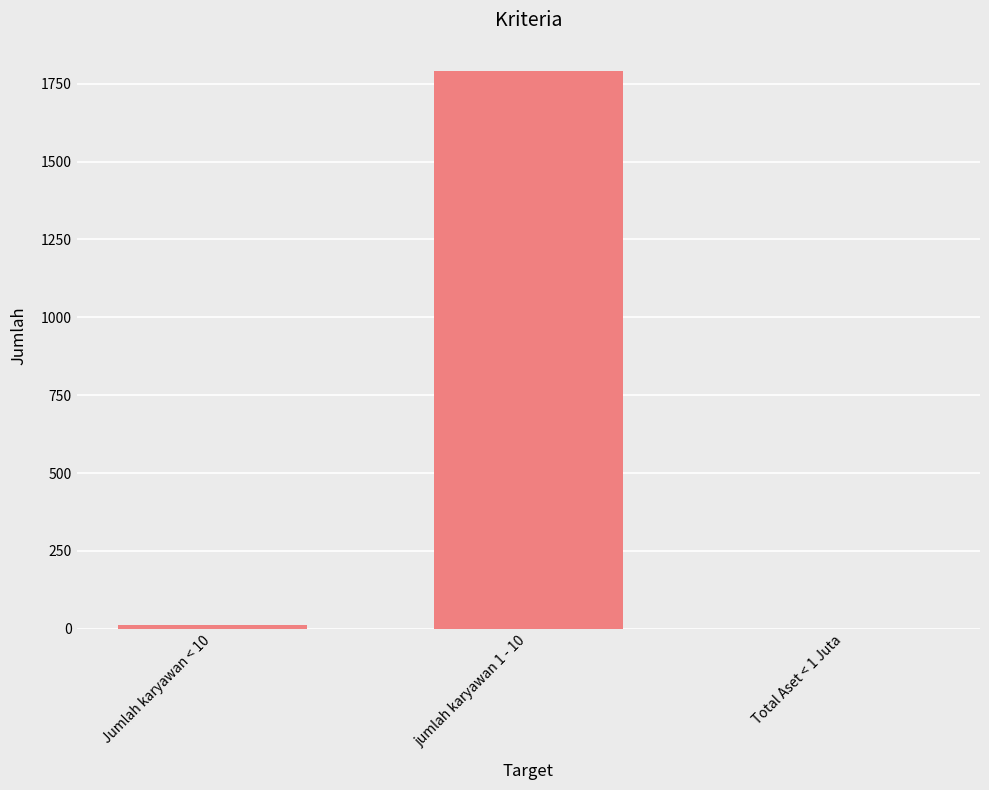

Reading left to right, list all the values displayed in this chart.

Jumlah karyawan < 10=11	jumlah karyawan 1 - 10=1792	Total Aset < 1 Juta=0